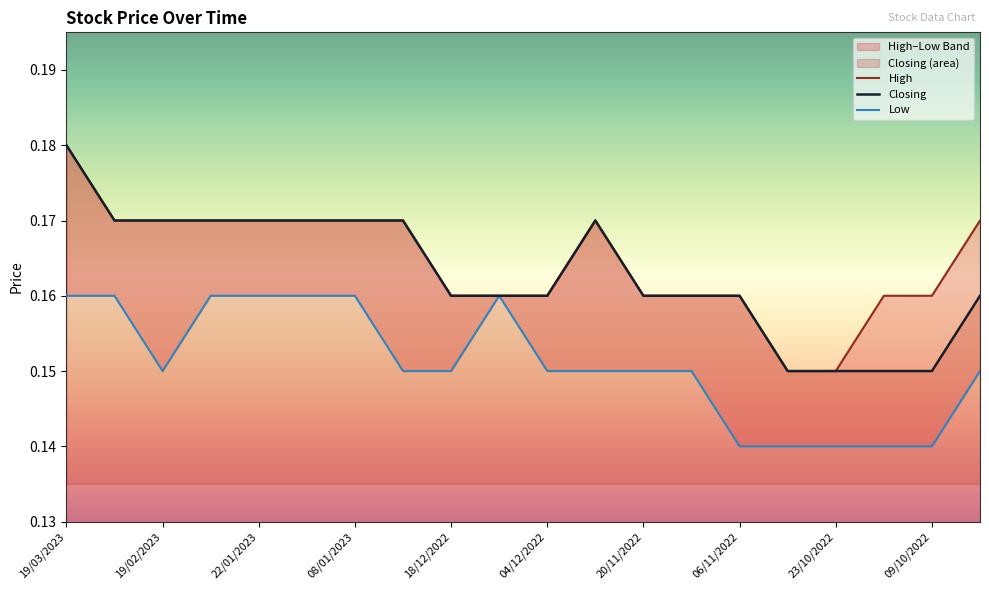

Which series has the largest total across all categories?

High